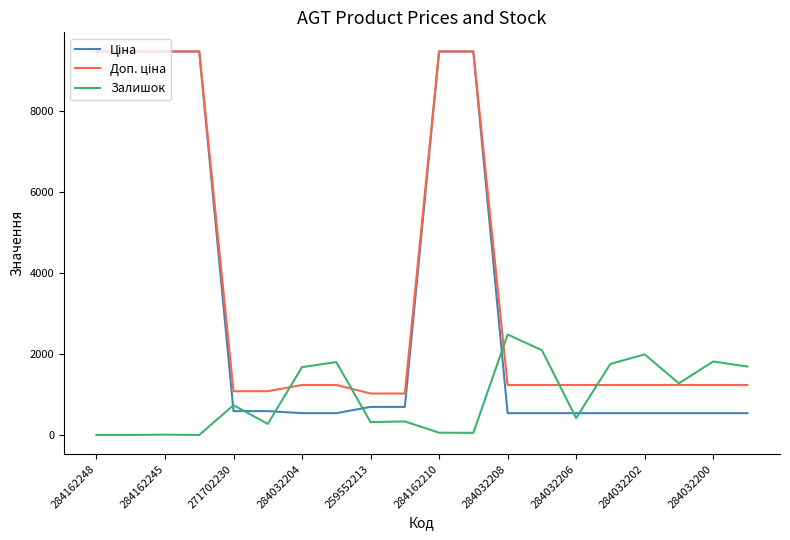

What is the maximum value shown in the chart?

9480.1